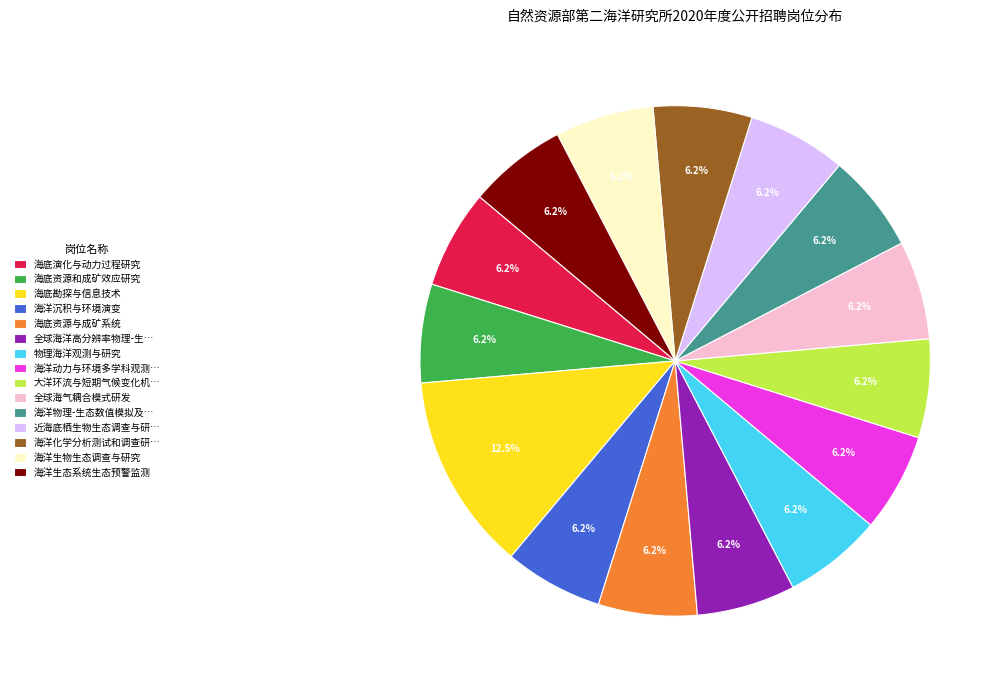

Is the sum of 海底演化与动力过程研究 and 海洋物理-生态数值模拟及… greater than half?

No